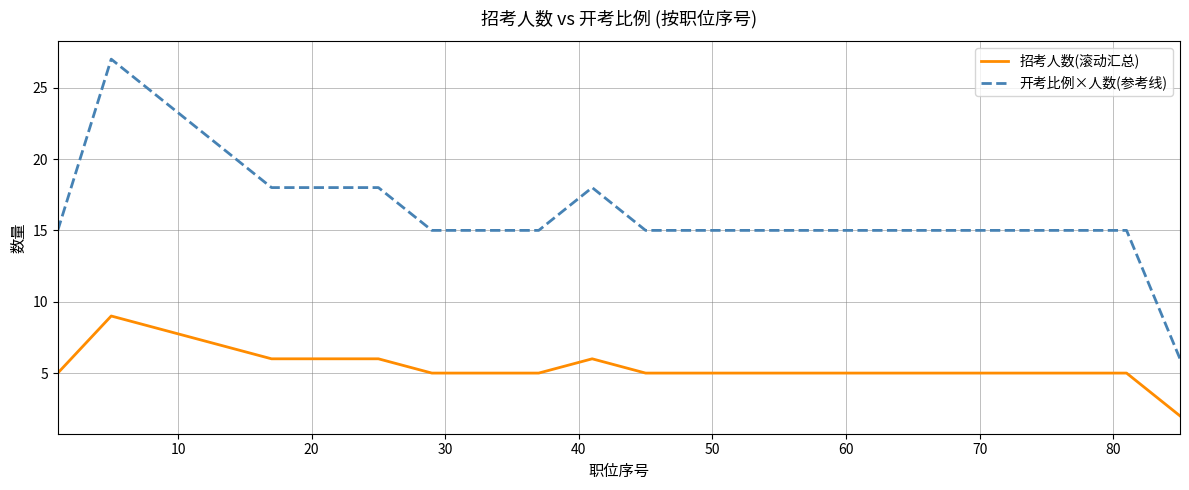

Does the chart have visible grid lines?

Yes